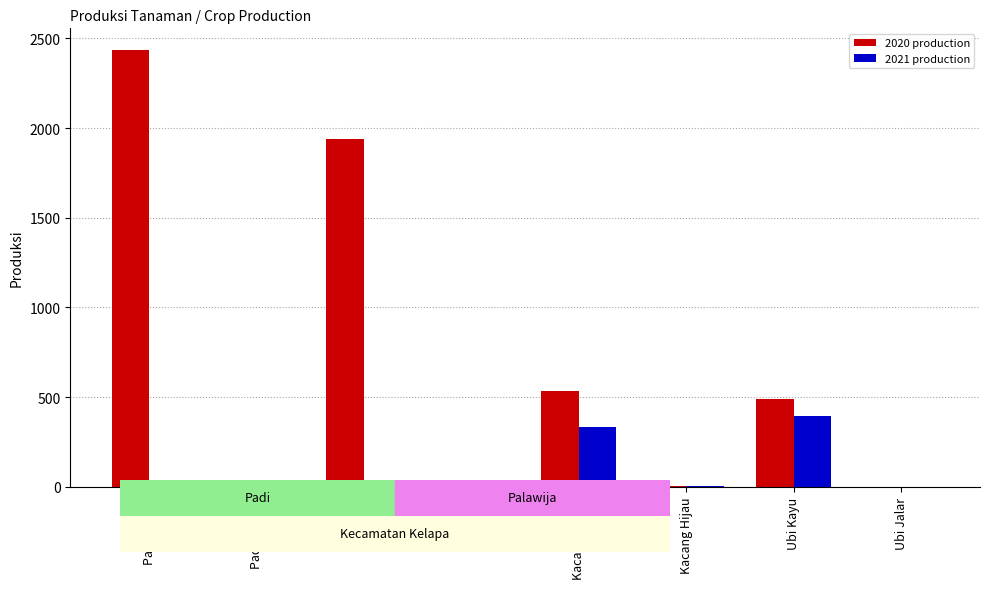

What is the greatest value displayed?

2434